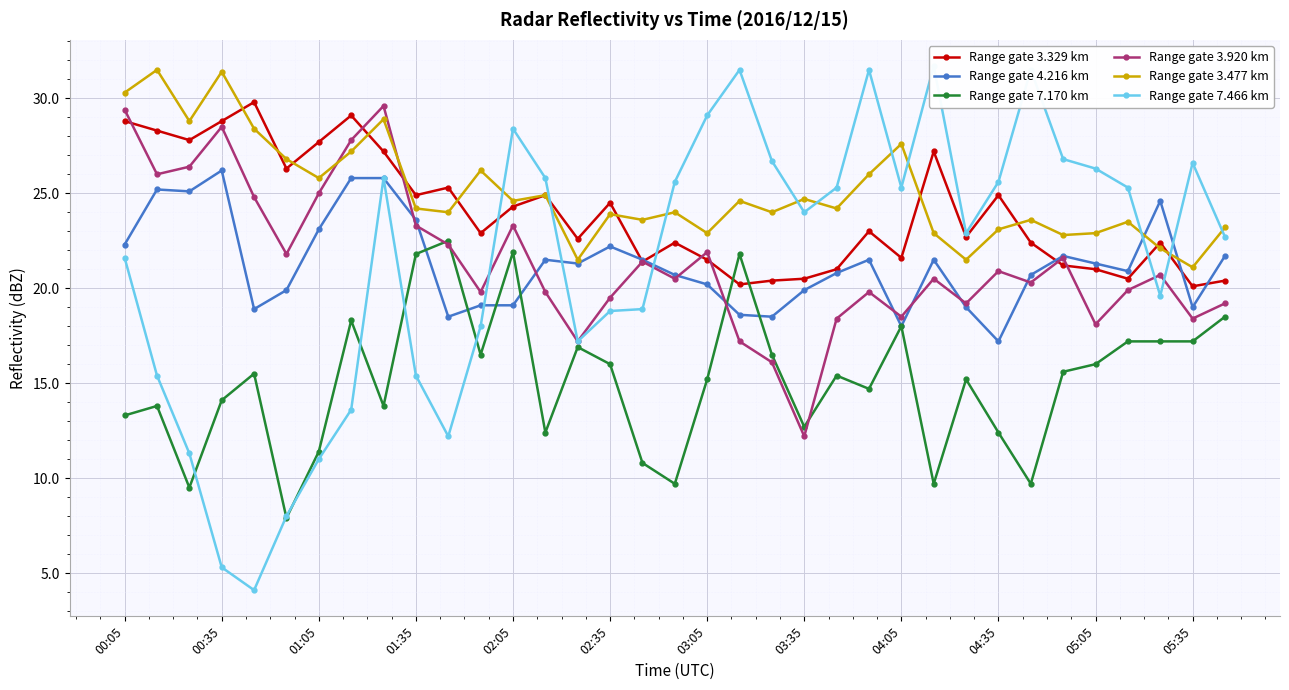

What is the sum of all Range gate 3.920 km values?

749.3